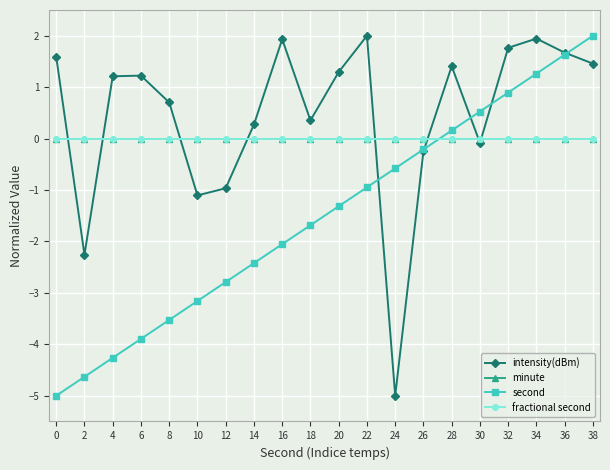

Which series ends up on top after the final intersection of second and intensity(dBm)?

second